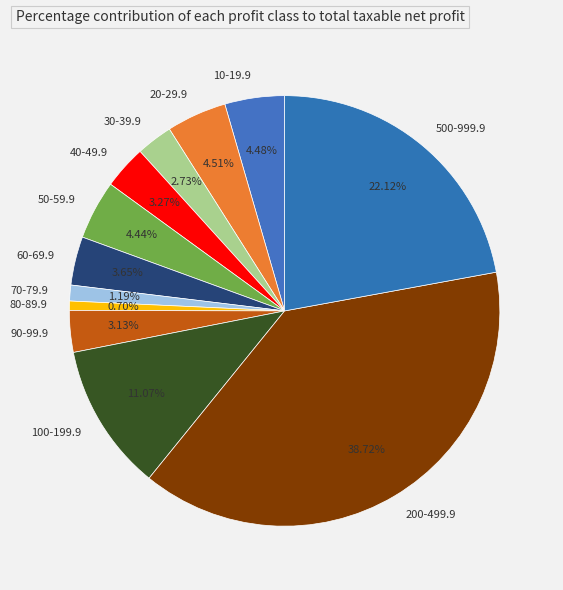

Does any single category account for the majority?

No